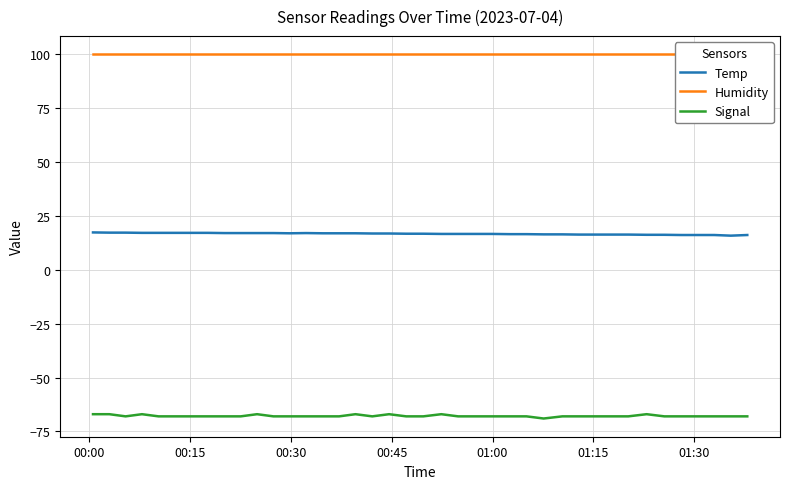

True or false: Temp and Signal intersect in this chart.

False